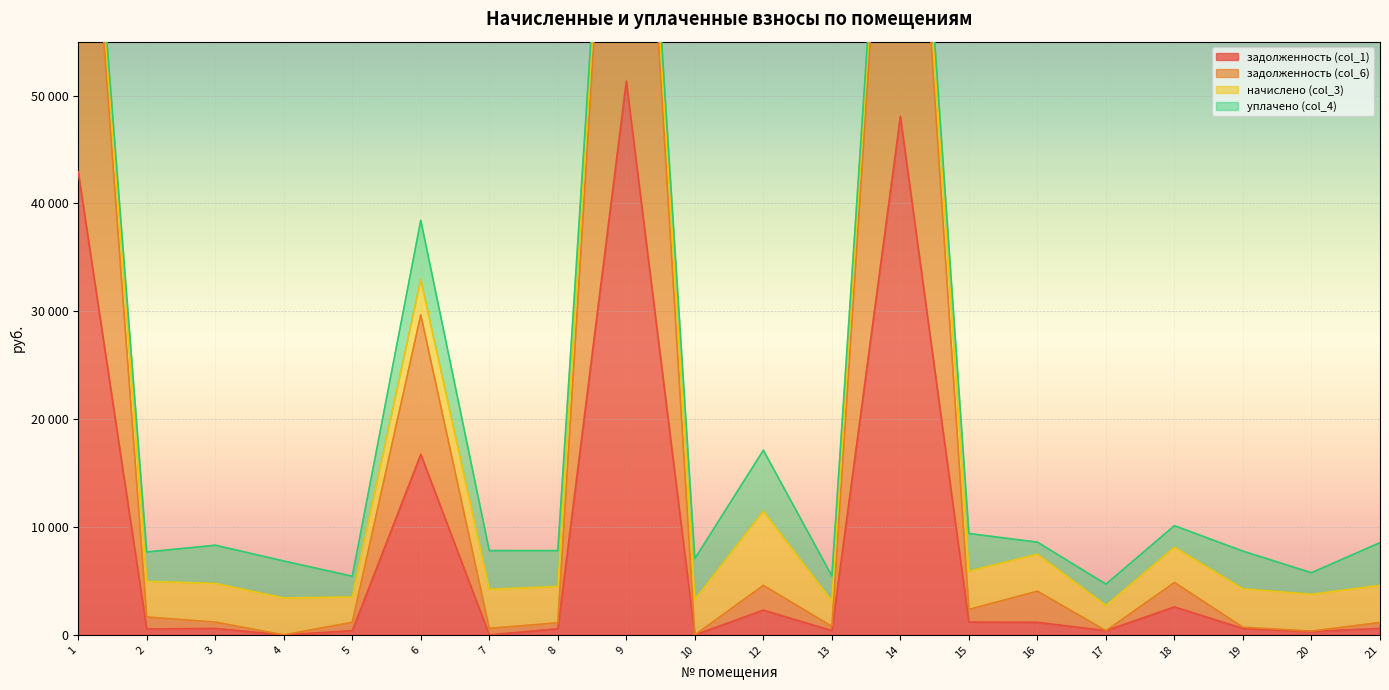

Where does the задолженность (col_6) series first go above 1191?

1